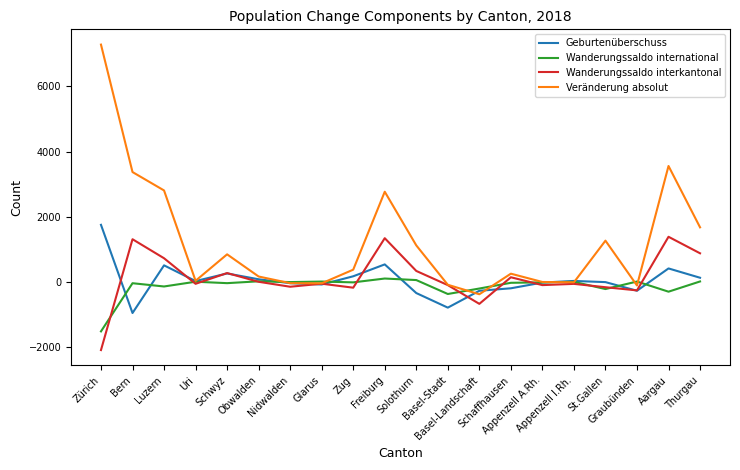

What is the maximum value for Wanderungssaldo international?

100